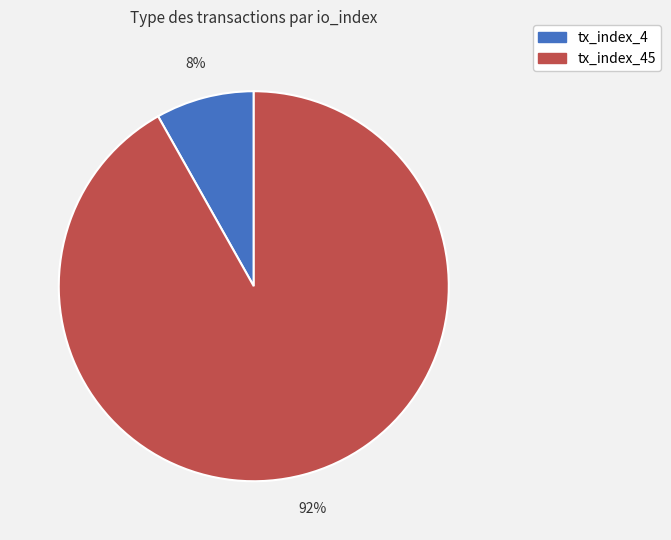

To the nearest percent, what is the difference between the largest and smallest slice percentages?

84%